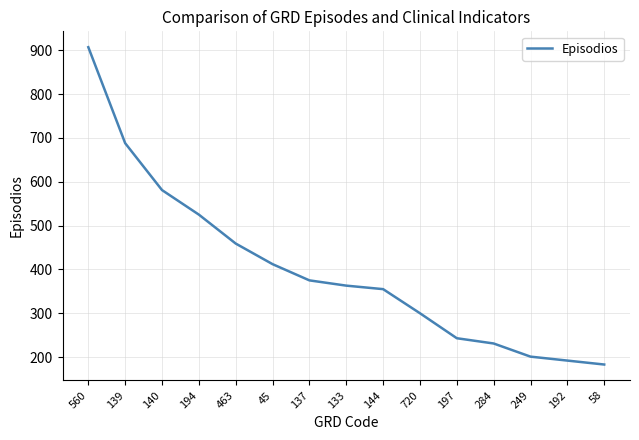

How many lines are shown in the chart?

1